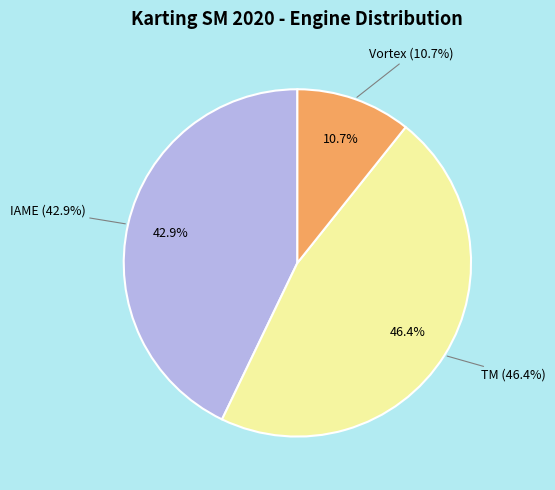

Is the sum of TM and Vortex greater than half?

Yes